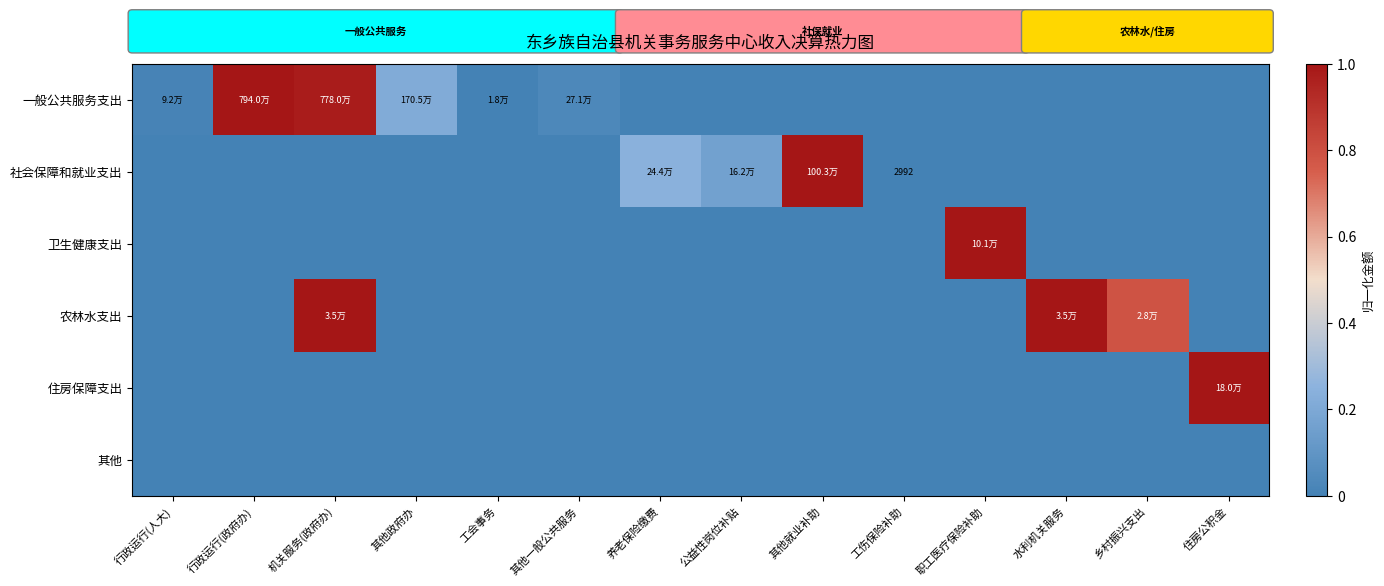

What is the total value across all series at 职工医疗保险补助?

1.0